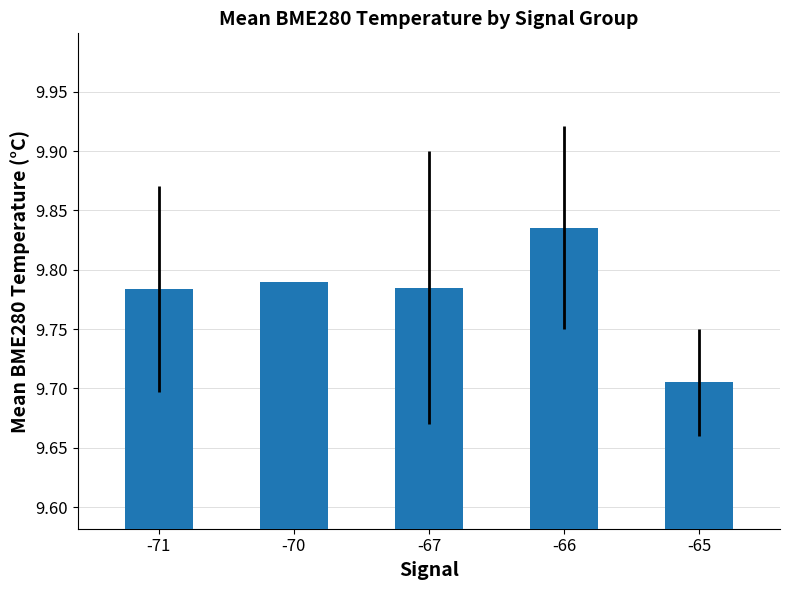

The value at -65 is 15.5. True or false?

False